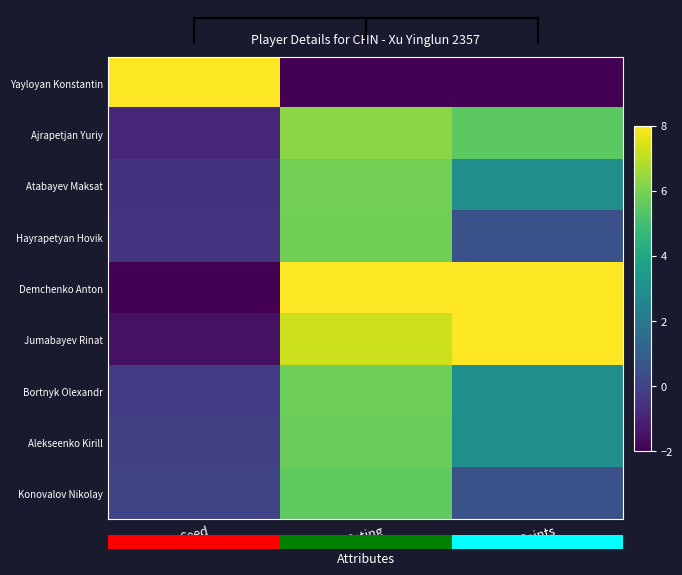

Where does the Alekseenko Kirill series first go above 2?

Rating